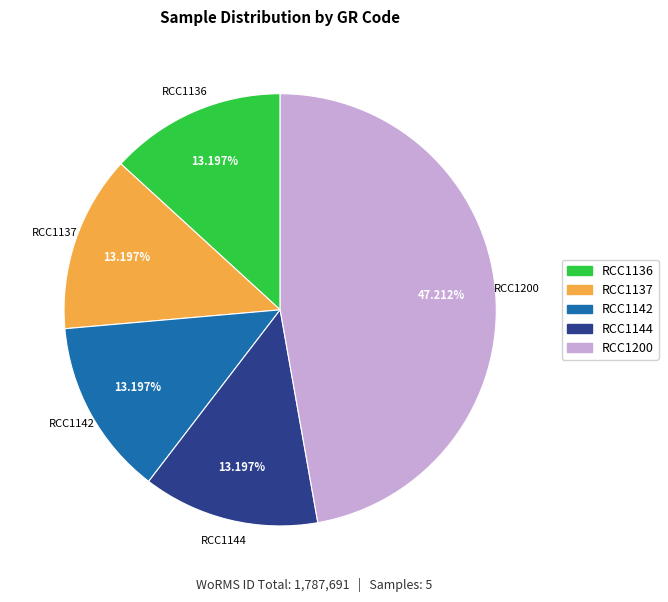

Combined, do RCC1144 and RCC1136 account for over 50%?

No